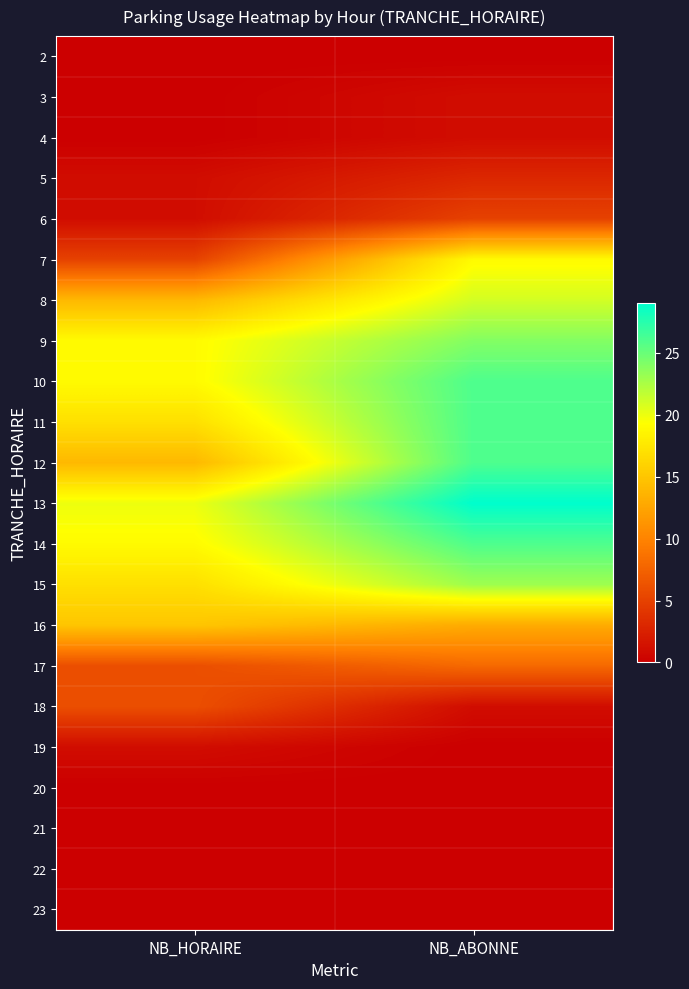

At NB_ABONNE, list the series in order from smallest to largest.

2, 19, 20, 21, 22, 23, 3, 4, 18, 5, 6, 17, 16, 7, 8, 15, 9, 10, 11, 12, 14, 13